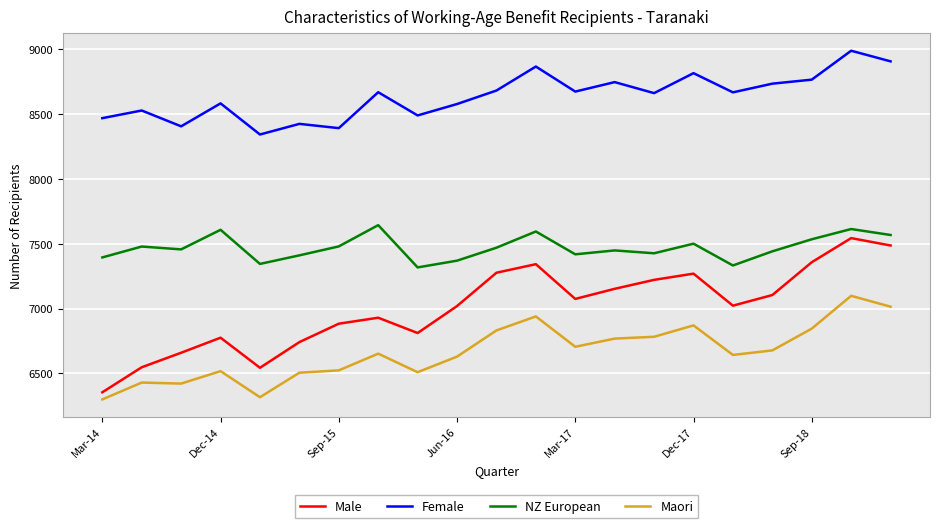

What is the greatest value displayed?

8989